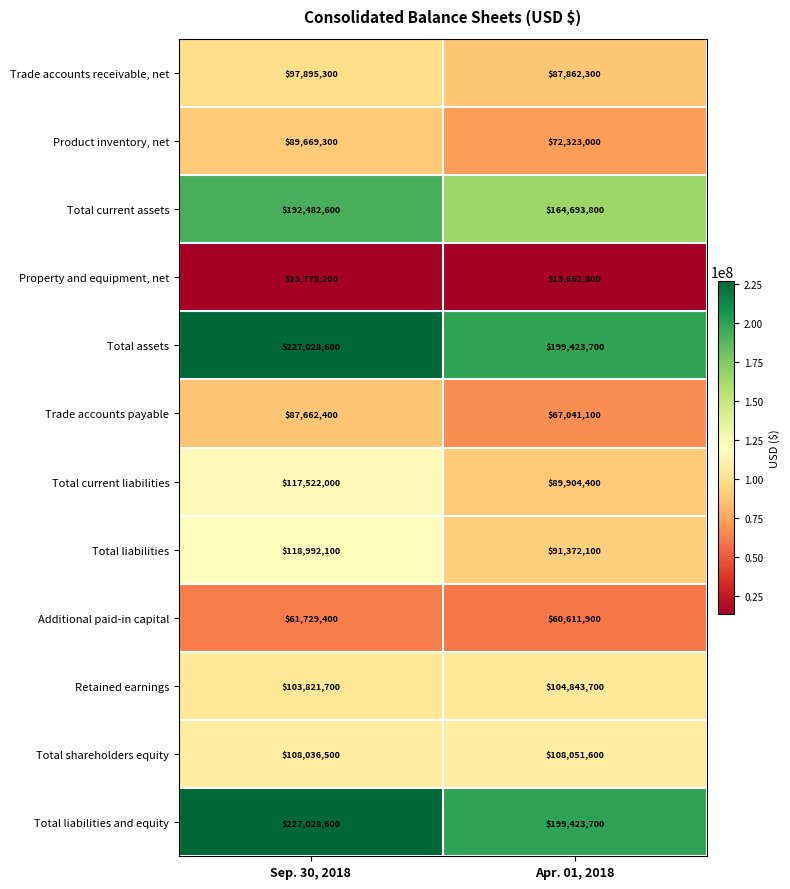

The value of Retained earnings at Sep. 30, 2018 is 103821700. True or false?

True